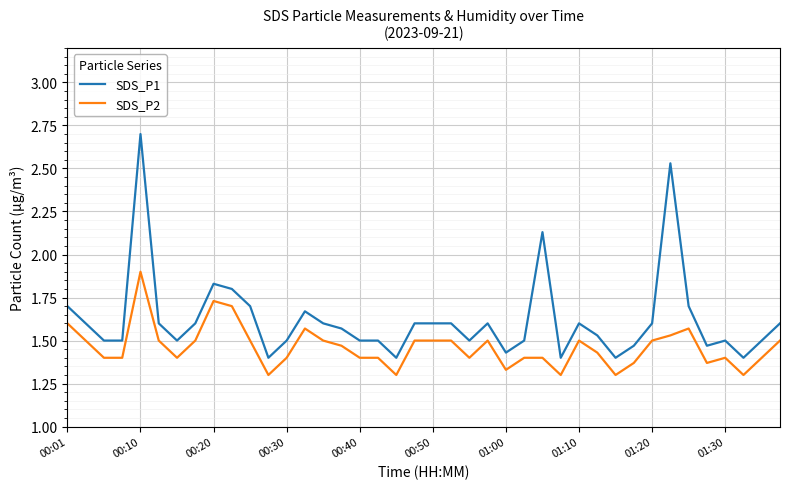

True or false: SDS_P2 and SDS_P1 intersect in this chart.

False